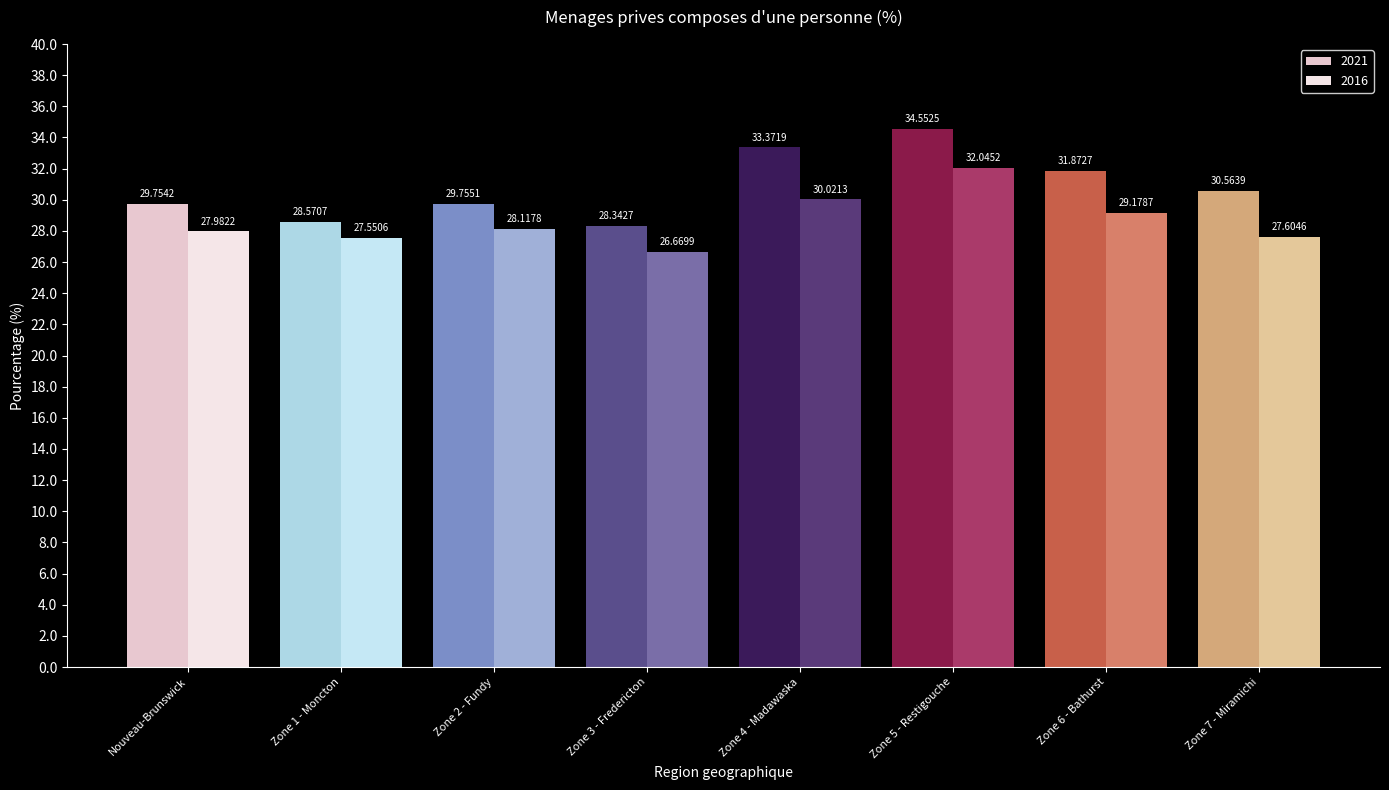

Is the value of 2021 at Zone 7 - Miramichi greater than the value of 2016 at Zone 7 - Miramichi?

Yes